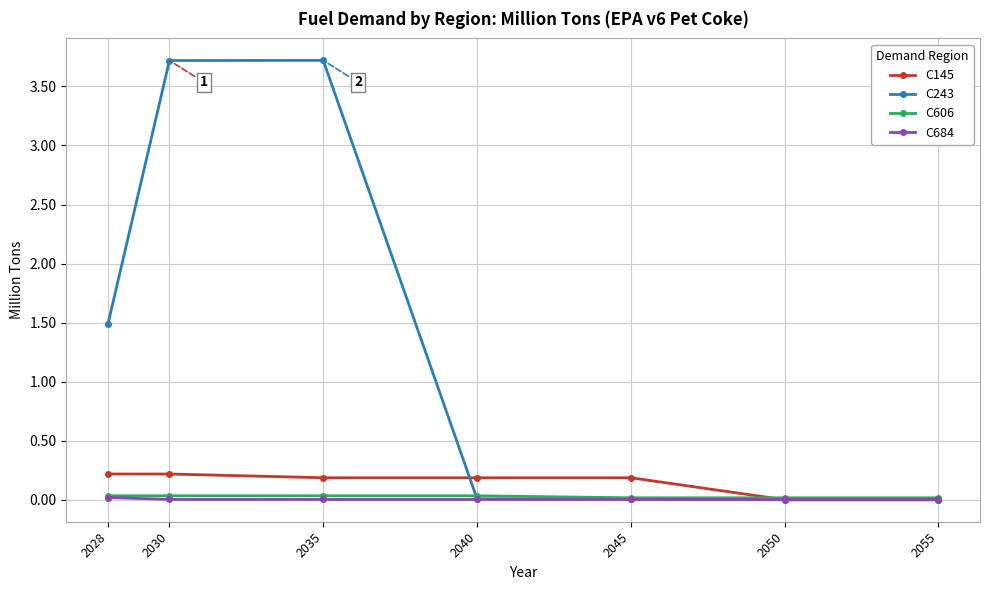

Where is C243 nearest to the value 1?

2028